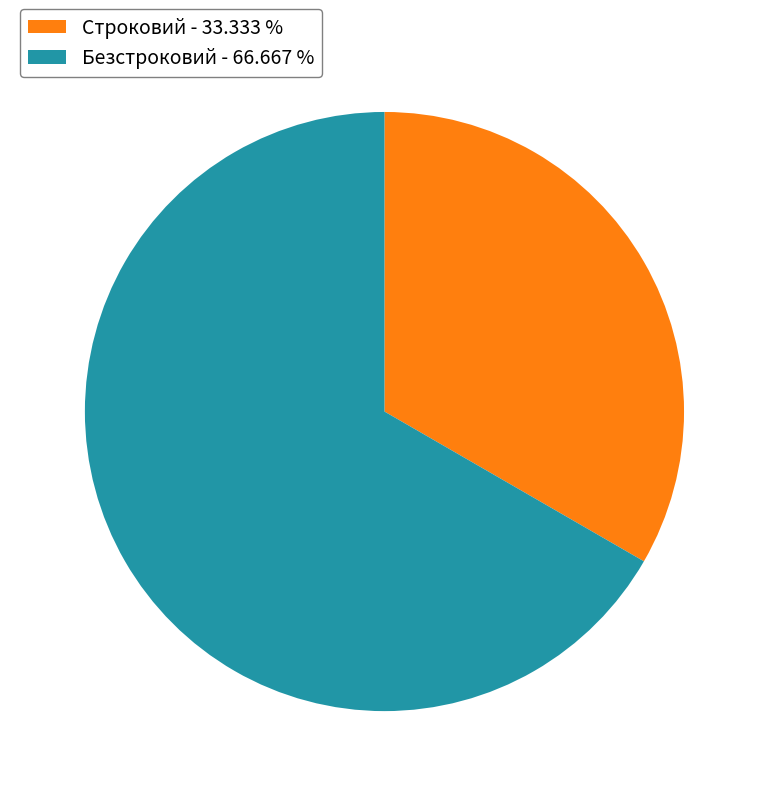

True or false: Безстроковий accounts for 67% of the total.

True